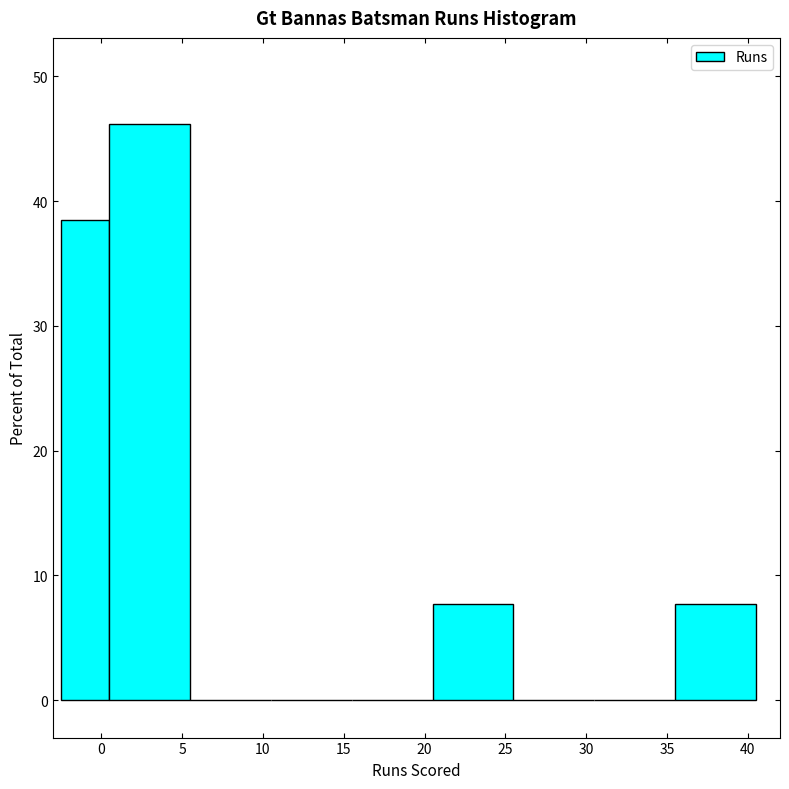

Reading left to right, transcribe this chart: for each bar, give the range it covers on the x-axis and its height. The values are not printed on the chart, so give them approximately, as read against the axis.

-2.5 to 0.5: 38
0.5 to 5.5: 46
5.5 to 10.5: 0
10.5 to 15.5: 0
15.5 to 20.5: 0
20.5 to 25.5: 8
25.5 to 30.5: 0
30.5 to 35.5: 0
35.5 to 40.5: 8